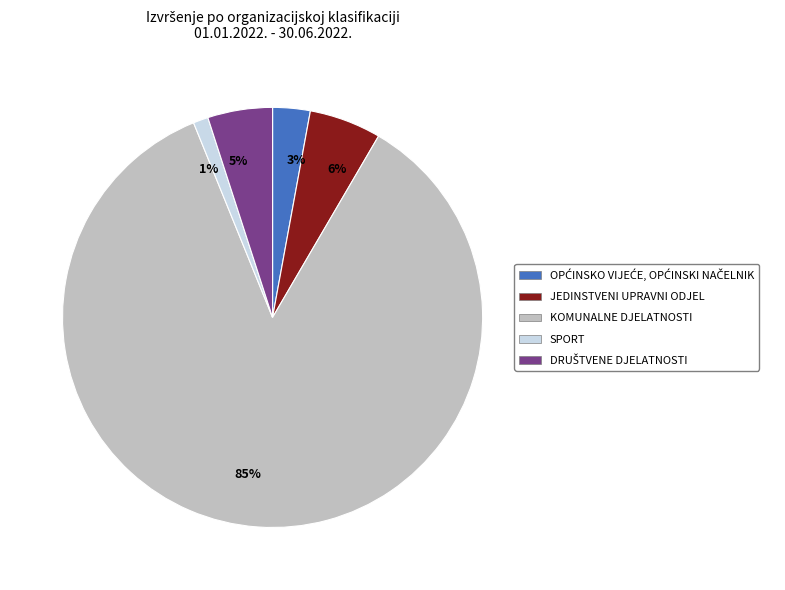

What percentage is the KOMUNALNE DJELATNOSTI slice, to the nearest percent?

85%